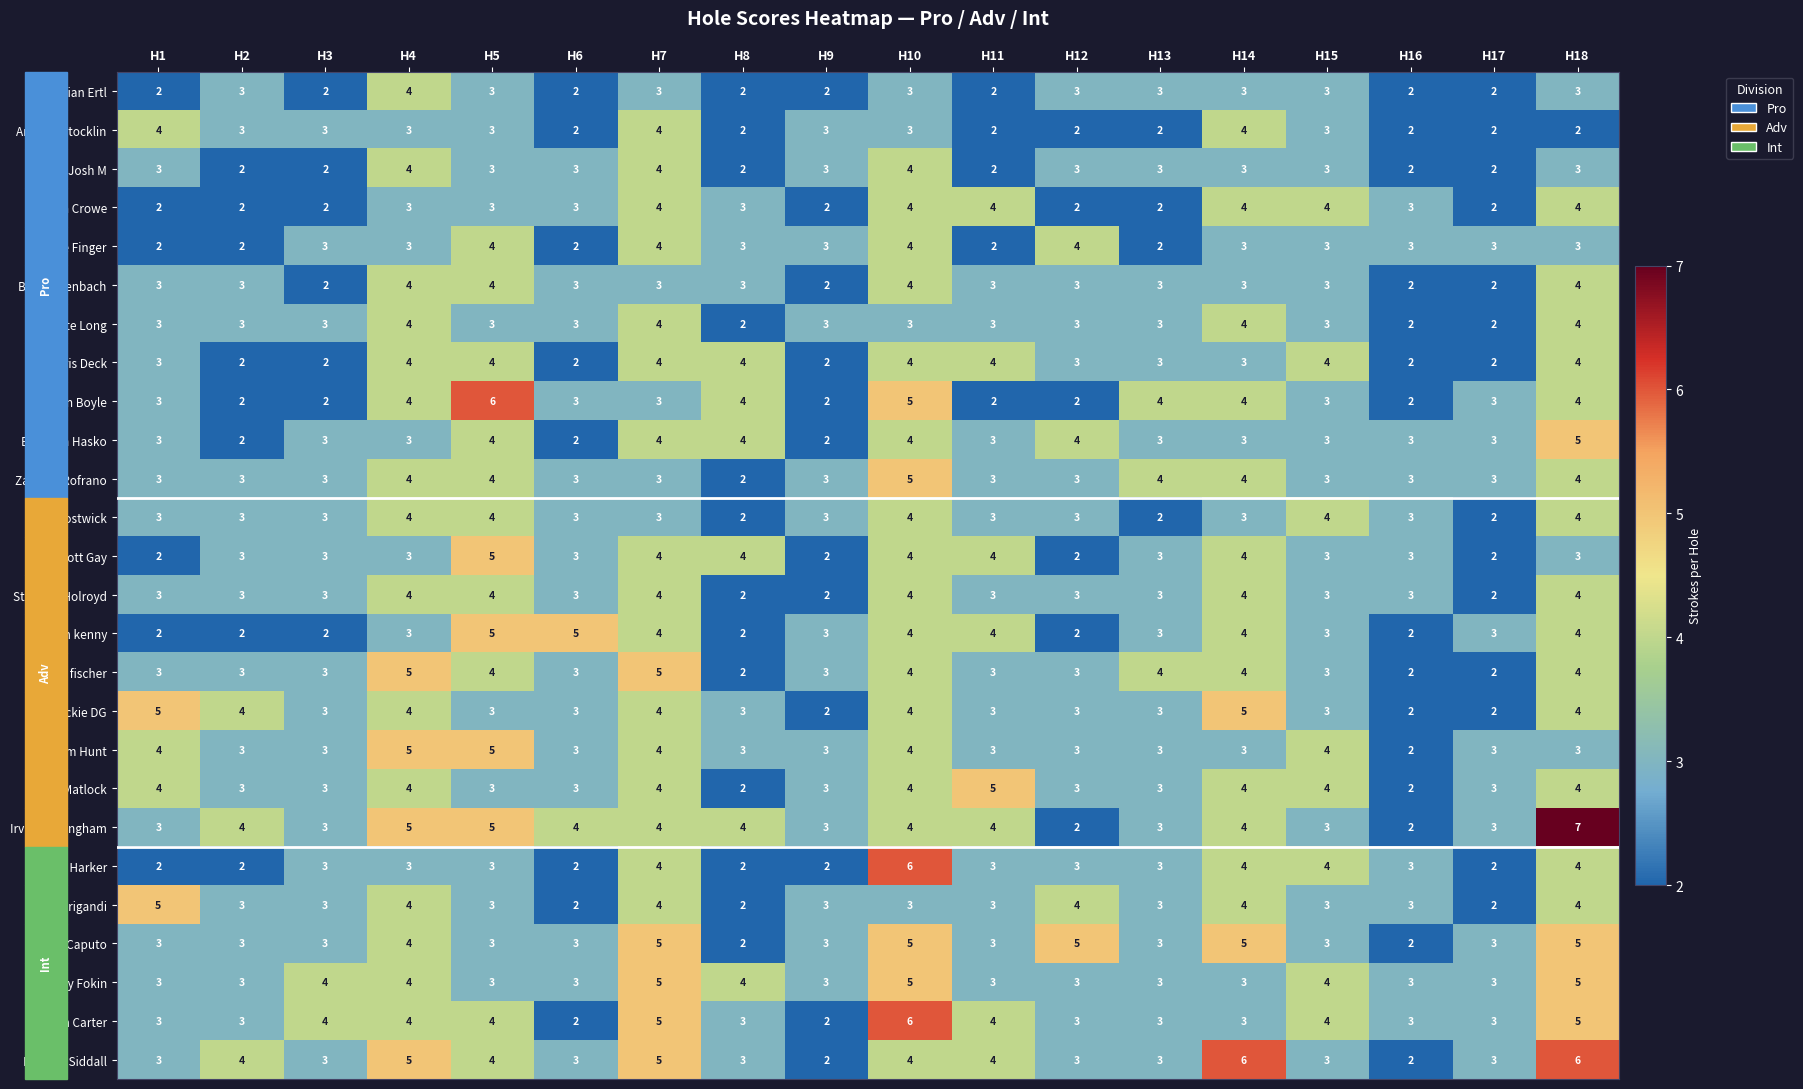

Which series has the largest total across all categories?

Irvin Buckingham